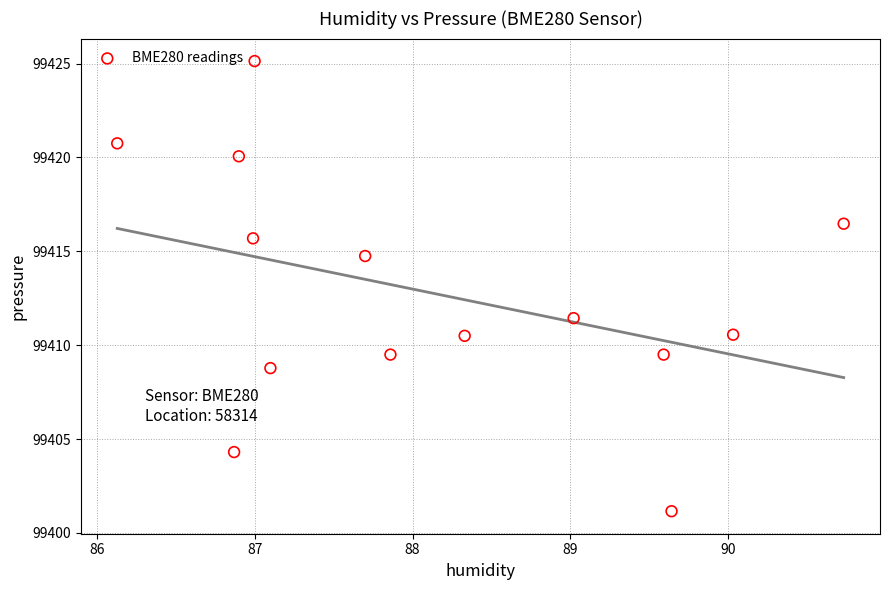

What is the range of Y values (max minus min)?

24.0